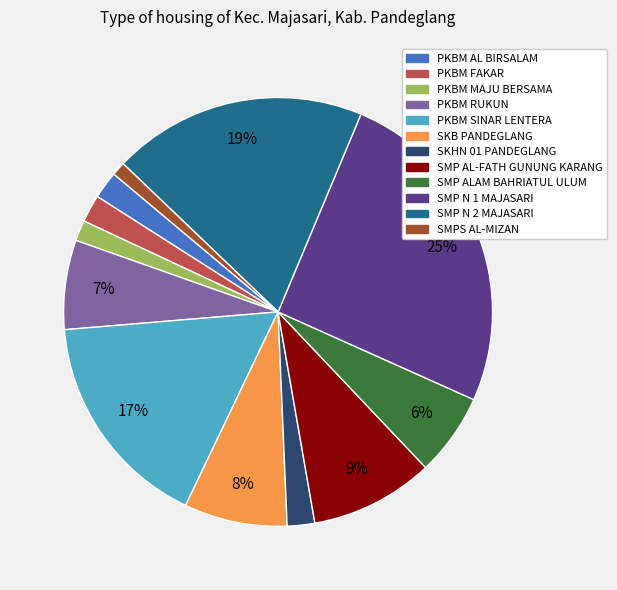

Combined, do PKBM AL BIRSALAM and SMP ALAM BAHRIATUL ULUM account for over 50%?

No